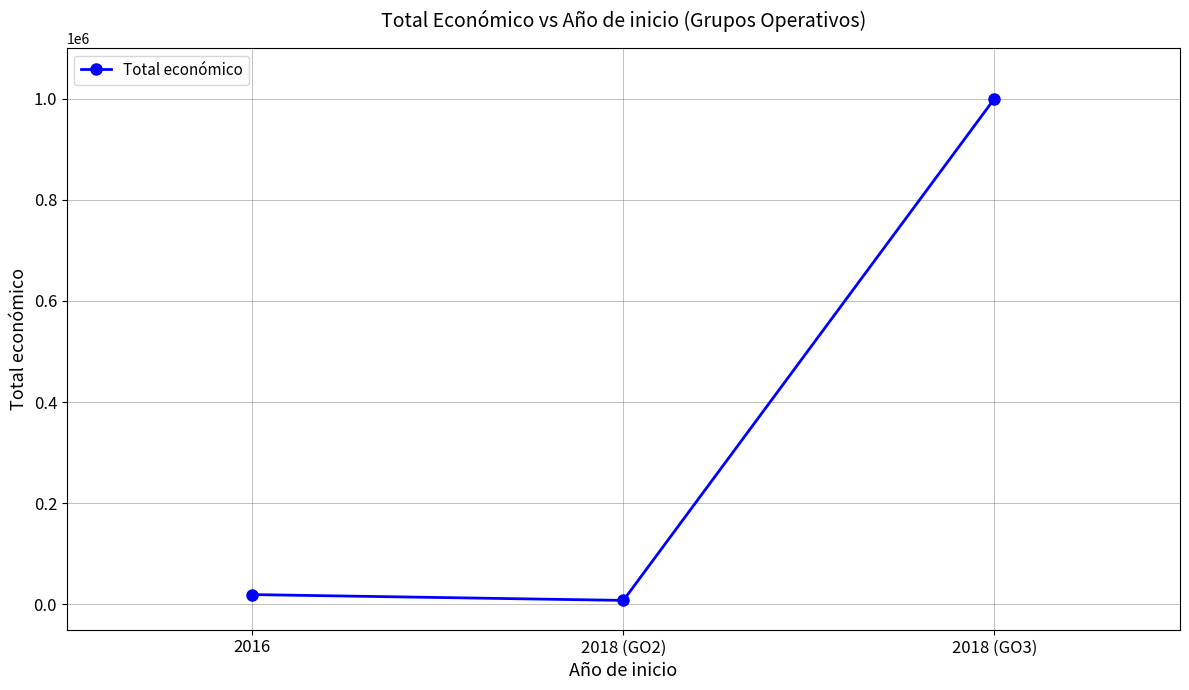

How many lines are shown in the chart?

1